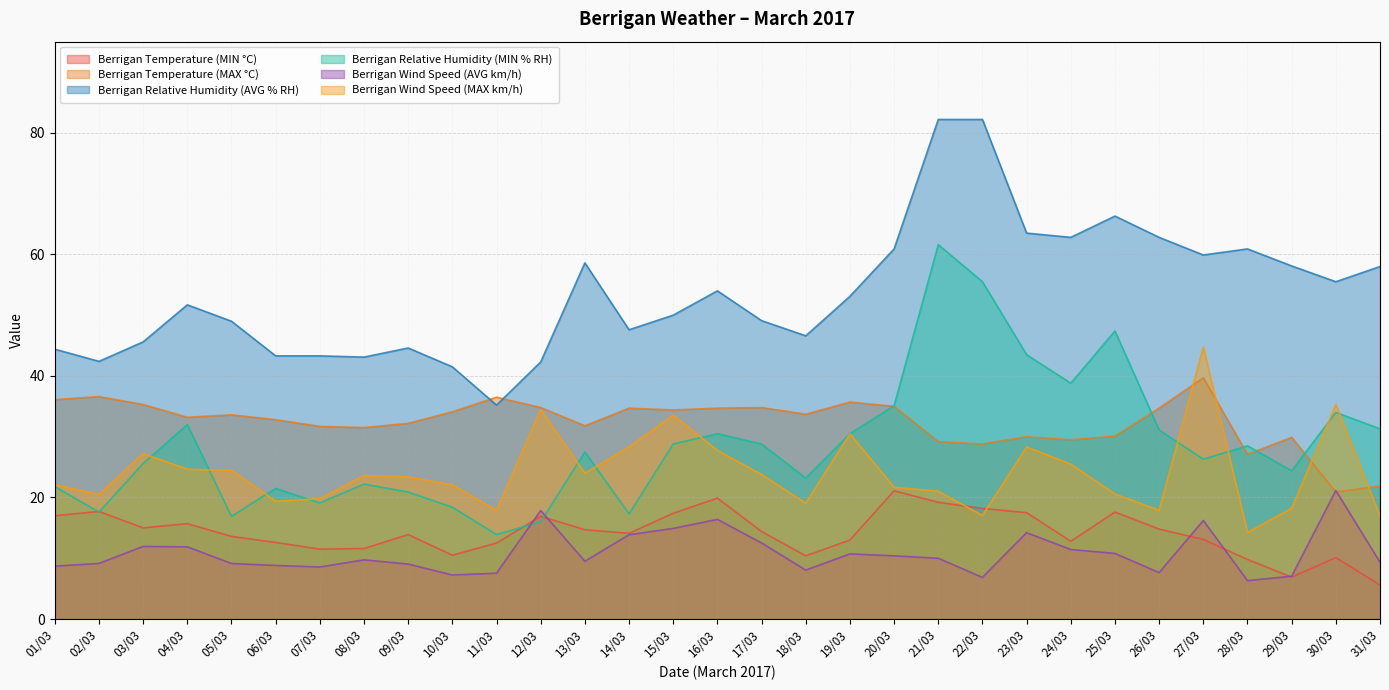

What are all the series names shown in the legend?

Berrigan Temperature (MIN °C), Berrigan Temperature (MAX °C), Berrigan Relative Humidity (AVG % RH), Berrigan Relative Humidity (MIN % RH), Berrigan Wind Speed (AVG km/h), Berrigan Wind Speed (MAX km/h)